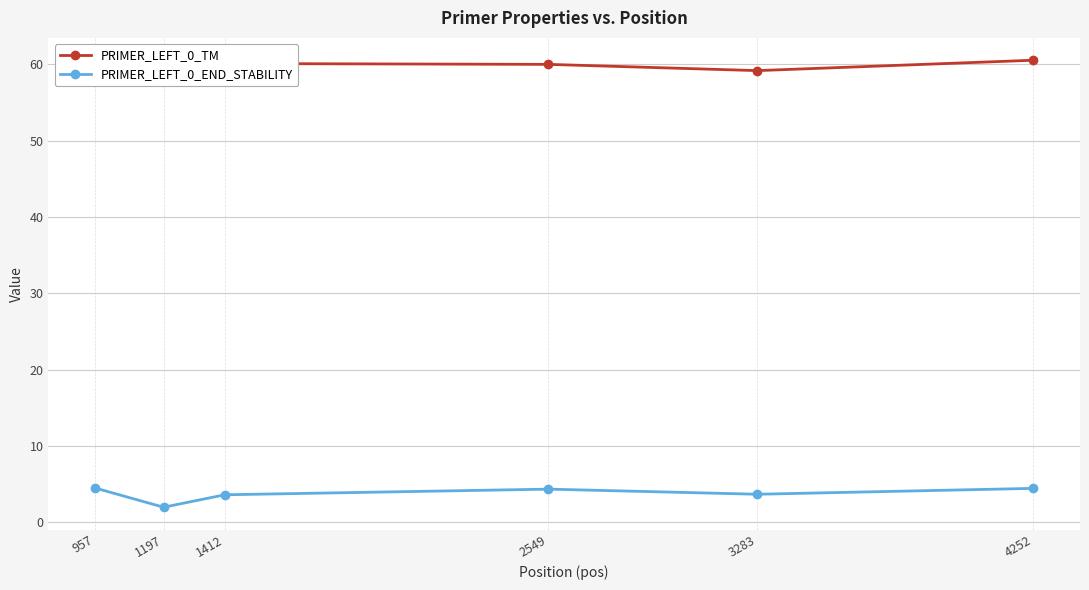

At how many categories does at least one series exceed 32?

6